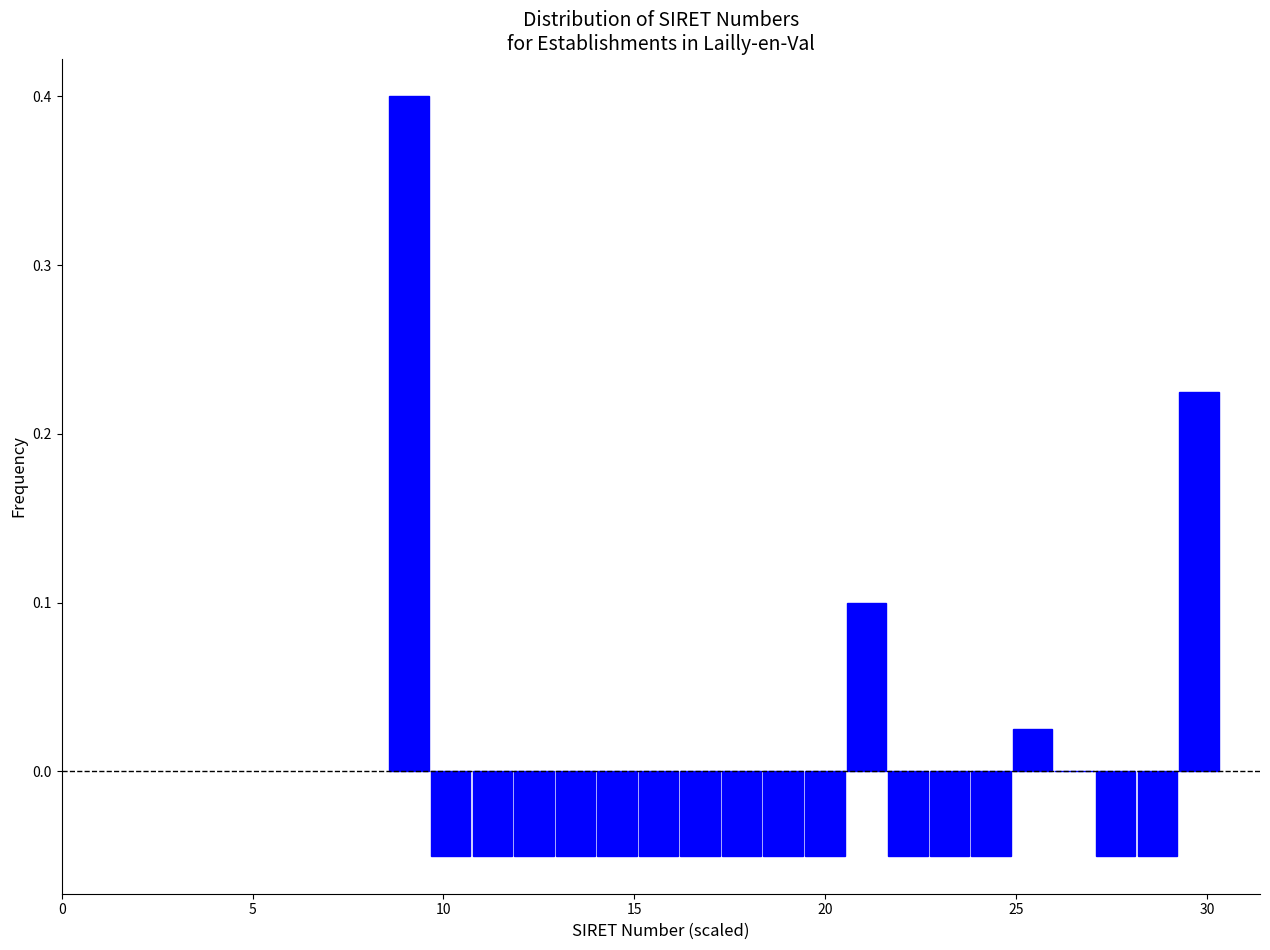

Read against the x-axis, roughly where is the centre of the tallest bar?

9.0